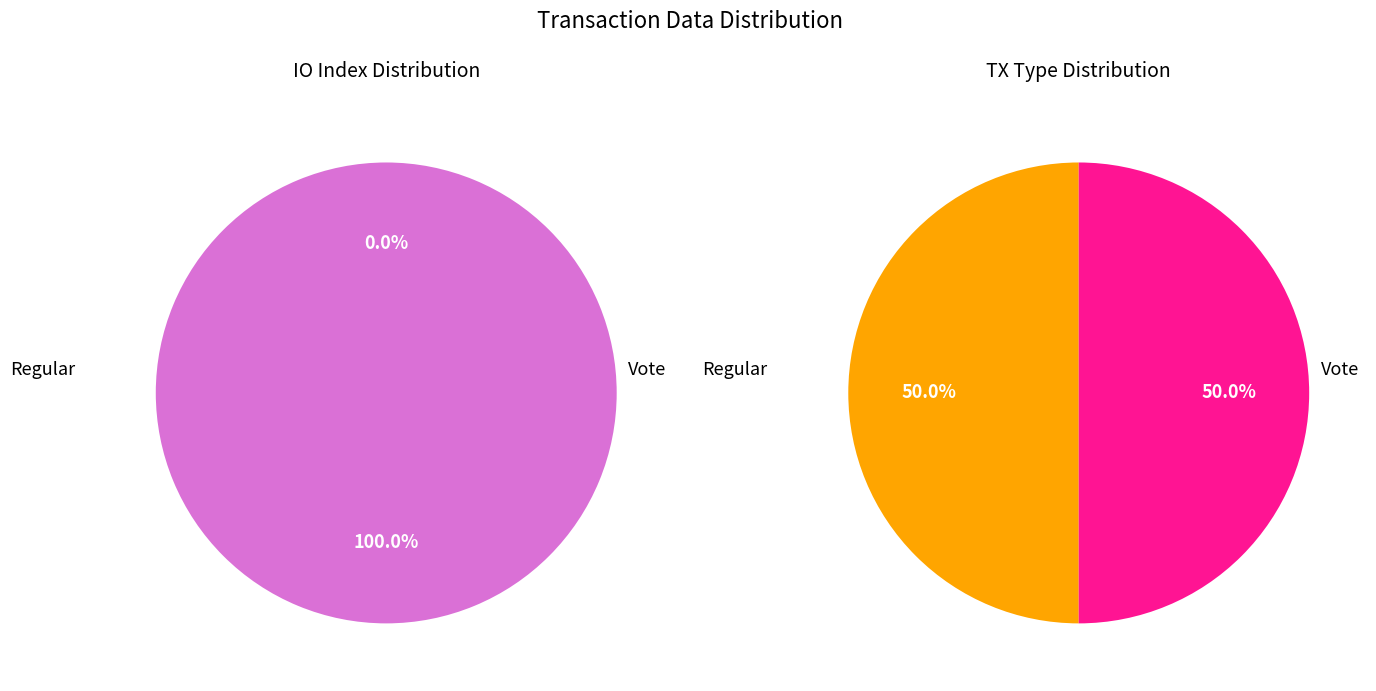

How many slices are in this pie chart?

2